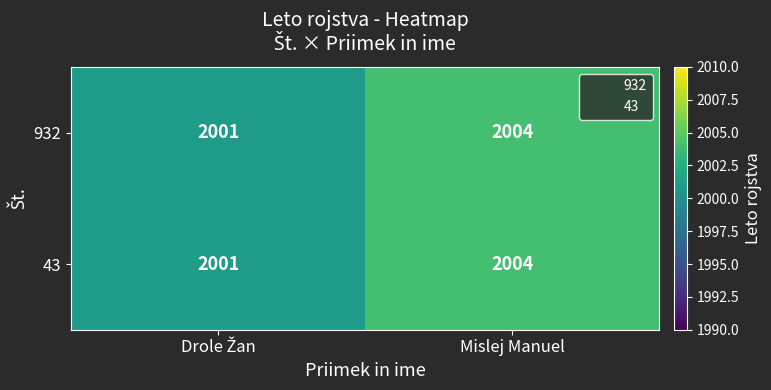

Which label corresponds to the largest value in the chart?

Mislej Manuel